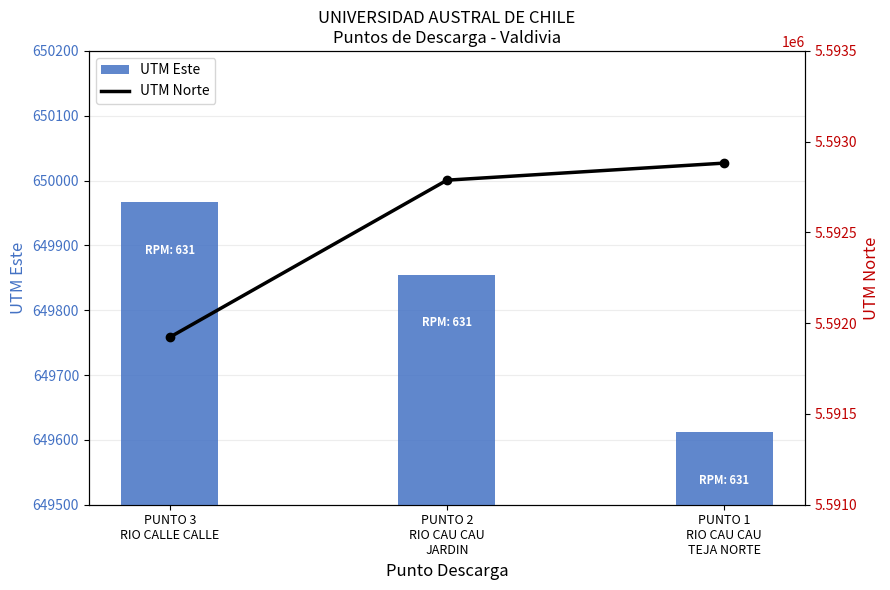

How many distinct data groups are displayed?

2